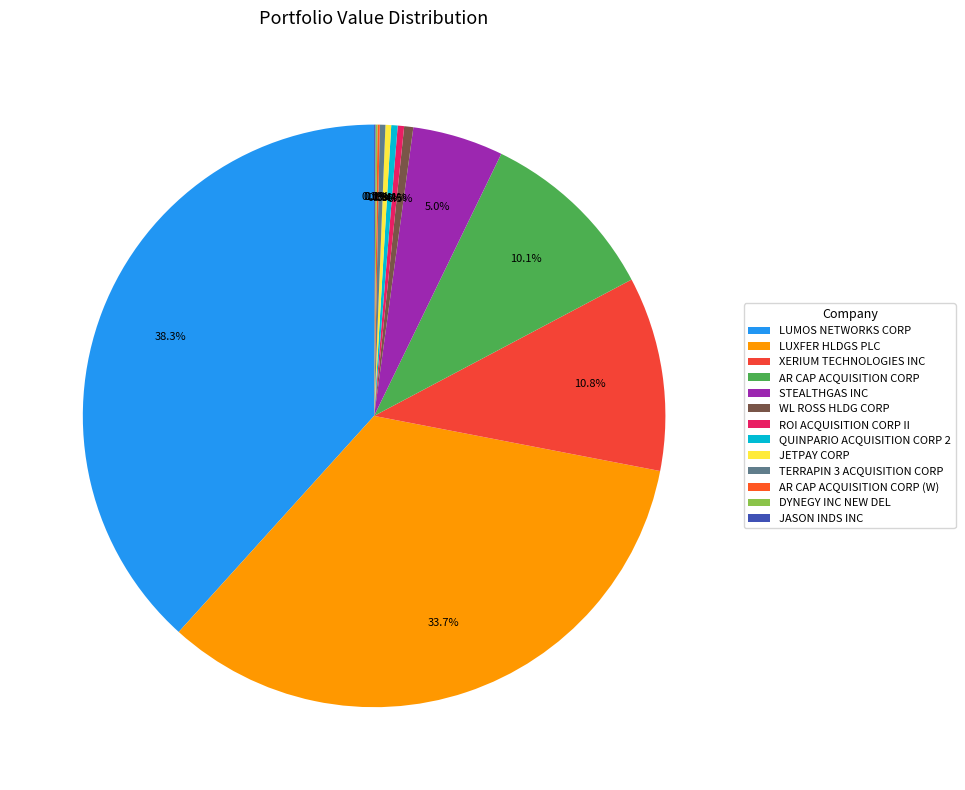

What is the smallest slice in the pie chart?

JASON INDS INC